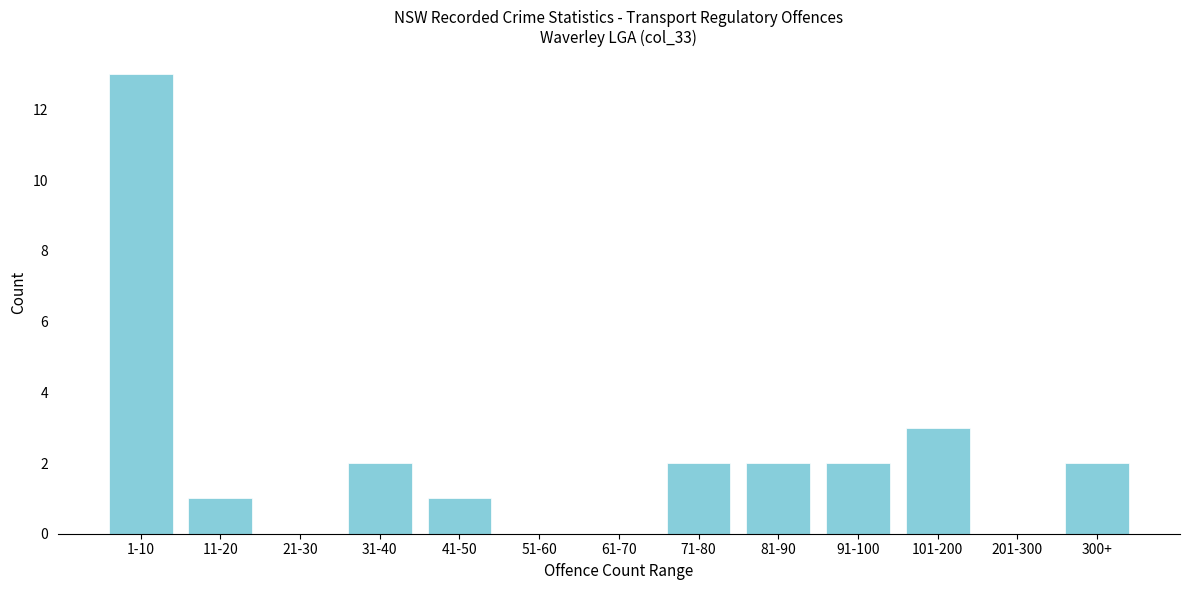

Reading right to left, transcribe all the data shown in this chart.

300+=2	201-300=0	101-200=3	91-100=2	81-90=2	71-80=2	61-70=0	51-60=0	41-50=1	31-40=2	21-30=0	11-20=1	1-10=13